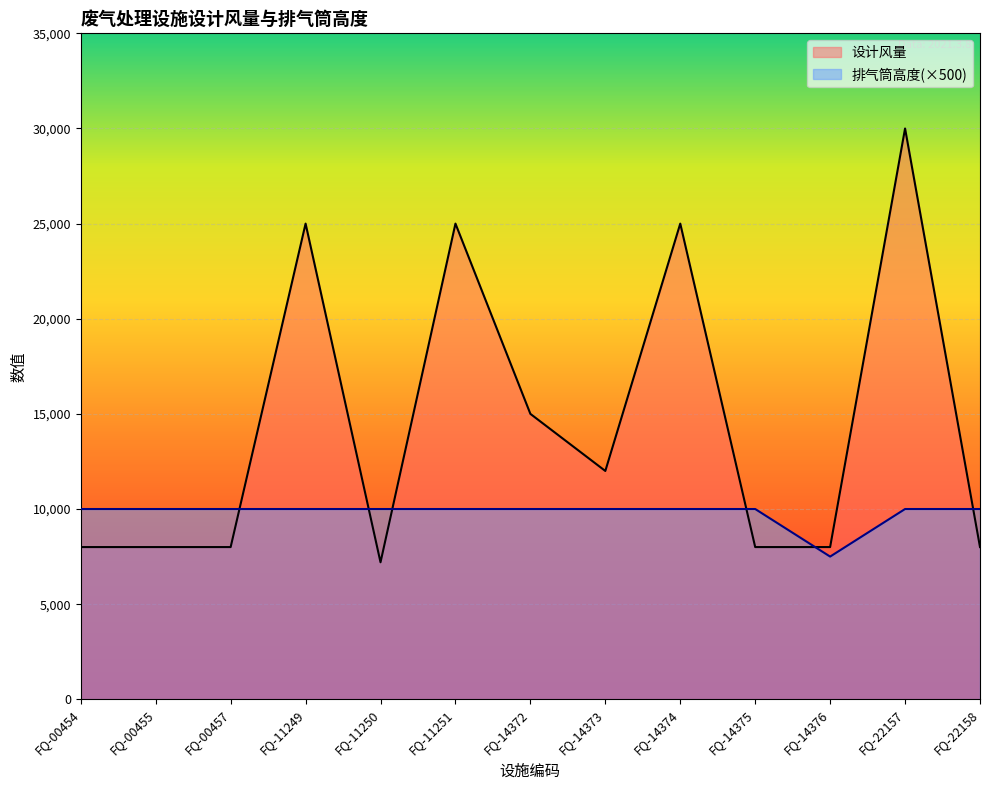

The 排气筒高度 series shows 10000 at FQ-14372. True or false?

True